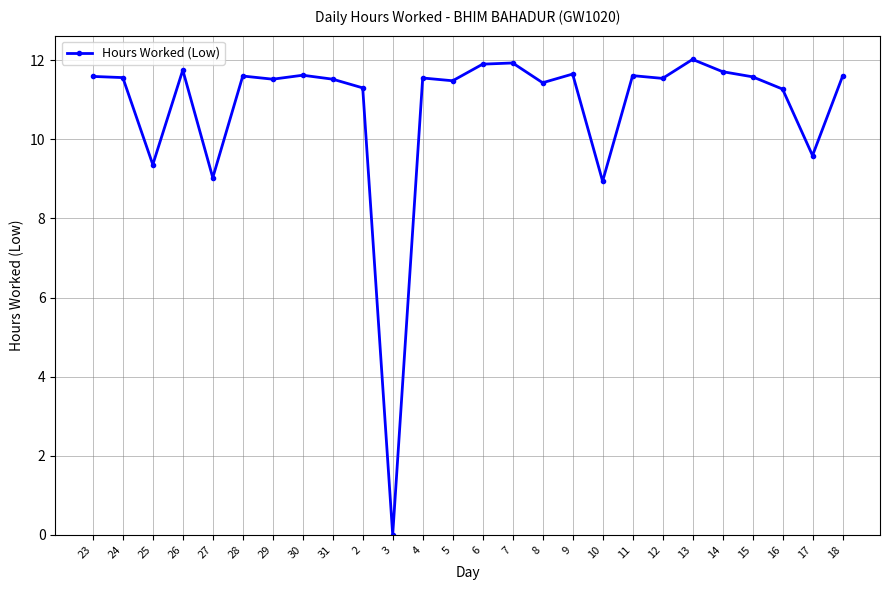

How many lines are shown in the chart?

1